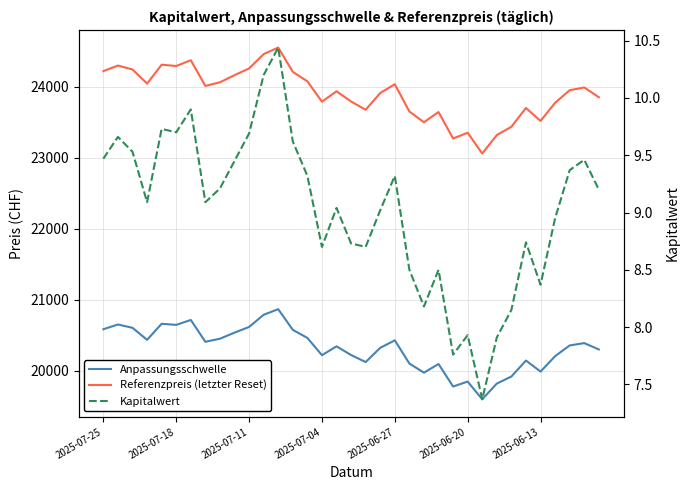

Which has a higher value, 7 or 17?

7